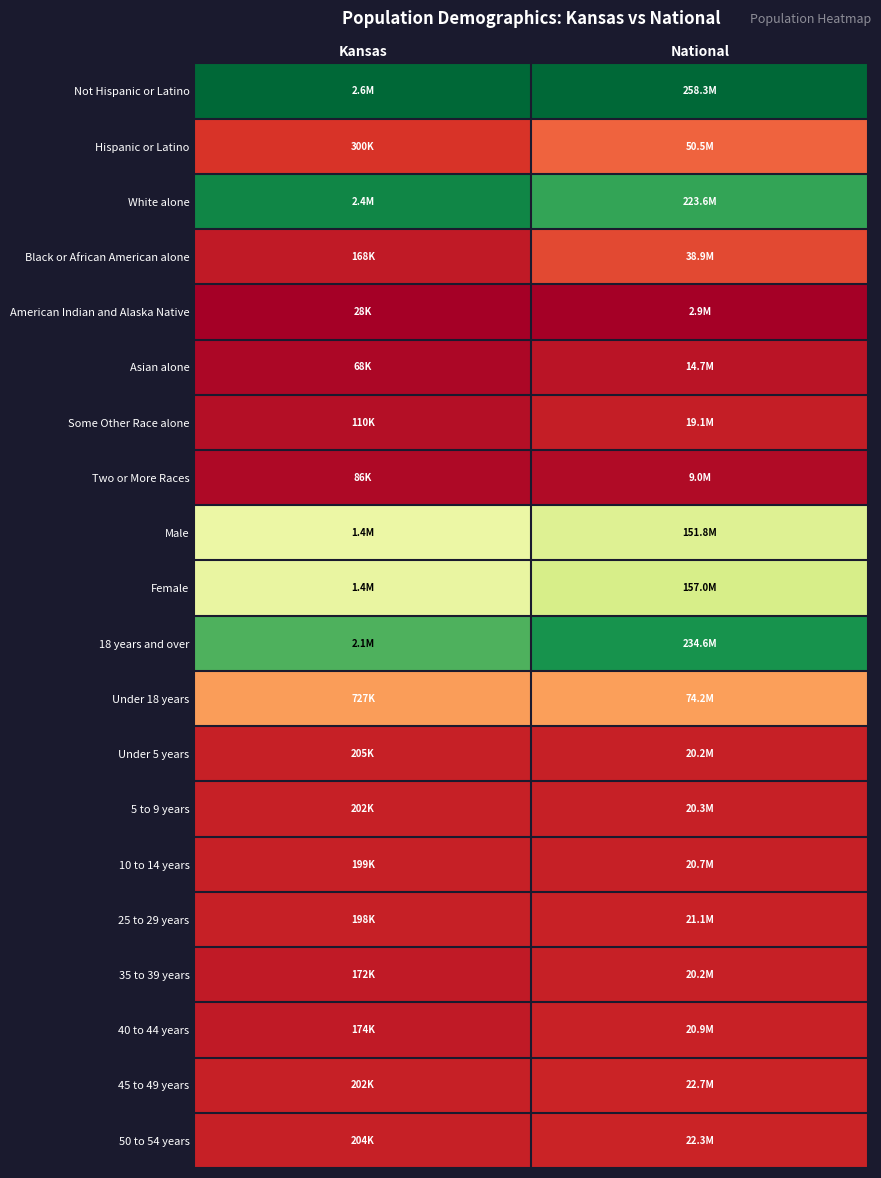

How many distinct data groups are displayed?

20